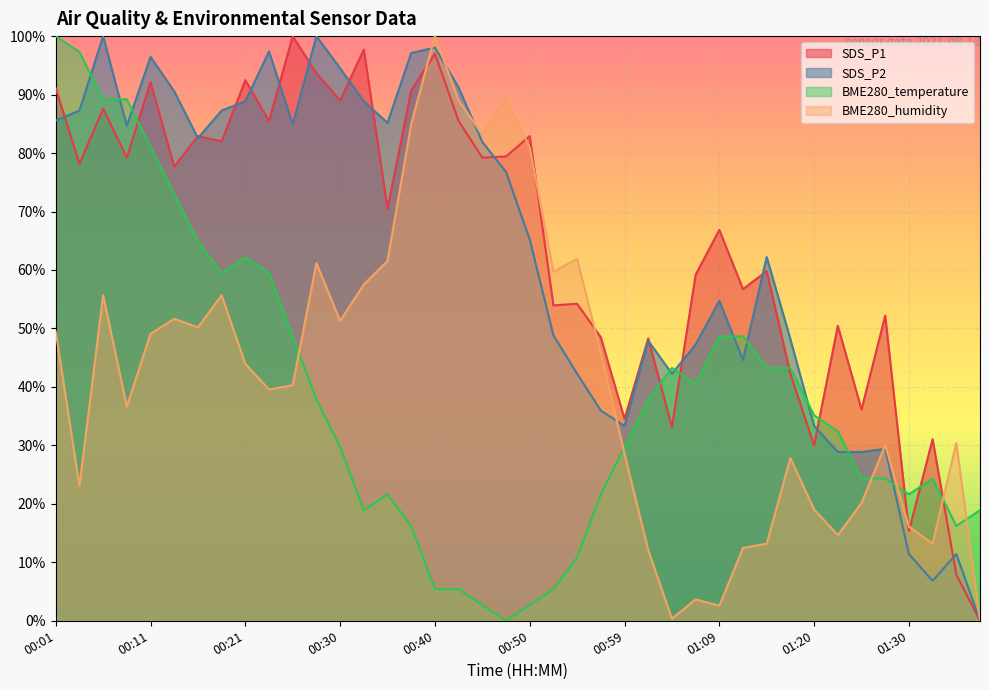

How many positive values does the BME280_humidity series have?

39